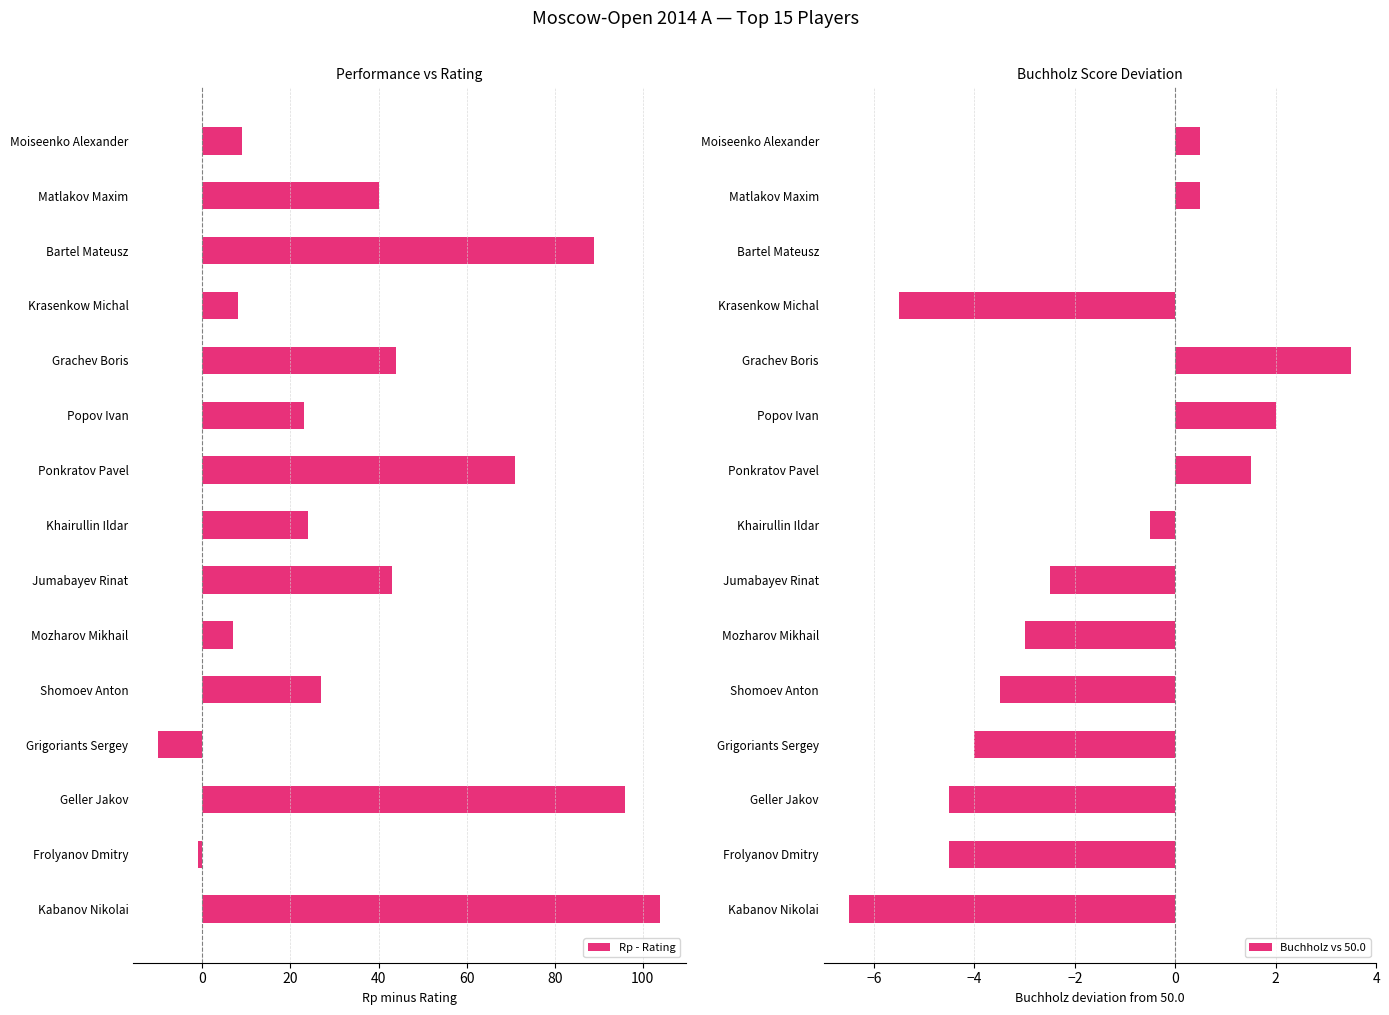

What is the average value of the Rp - Rating series?

38